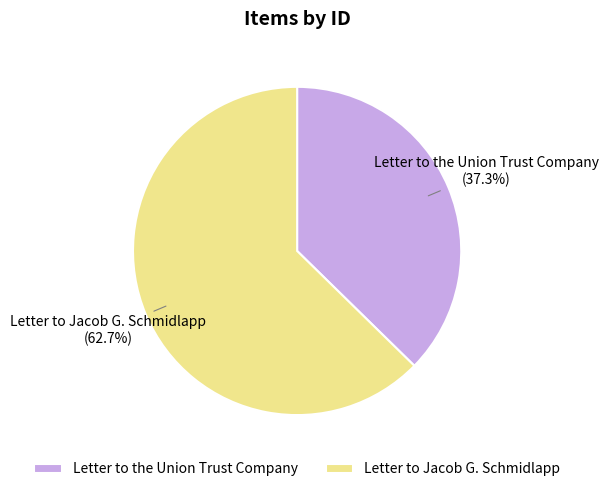

Is Letter to the Union Trust Company the majority of the pie?

No